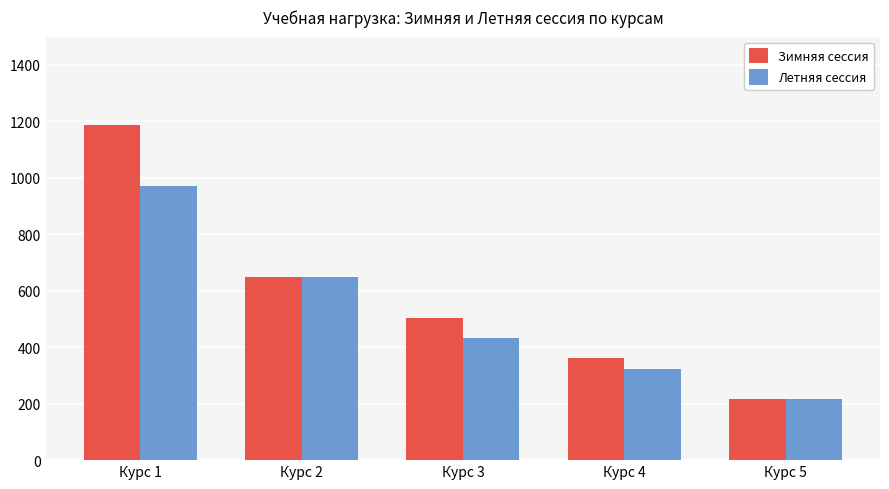

How many series are shown in this chart?

2